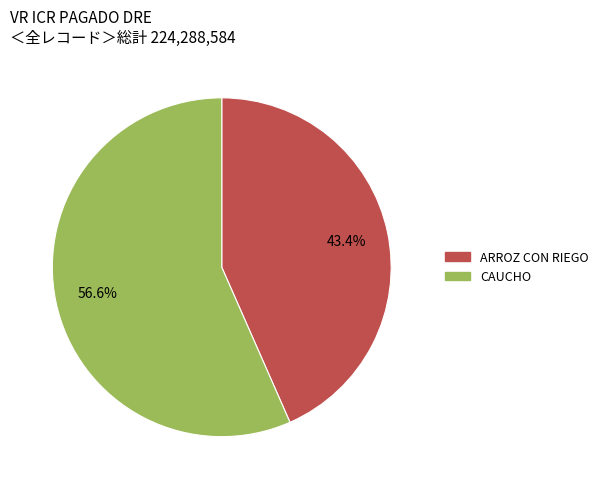

Combined, what portion of the pie is CAUCHO and ARROZ CON RIEGO?

100.0%